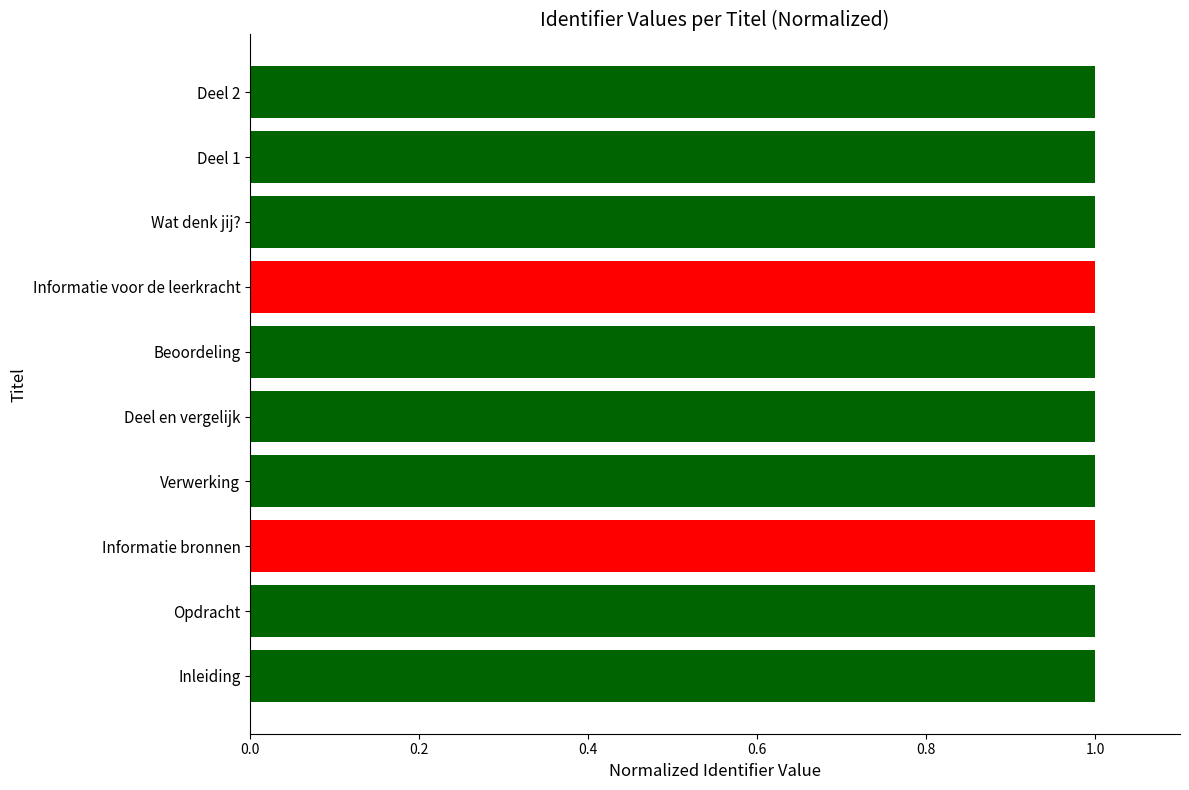

True or false: the data shows 1.0 at Deel en vergelijk.

True